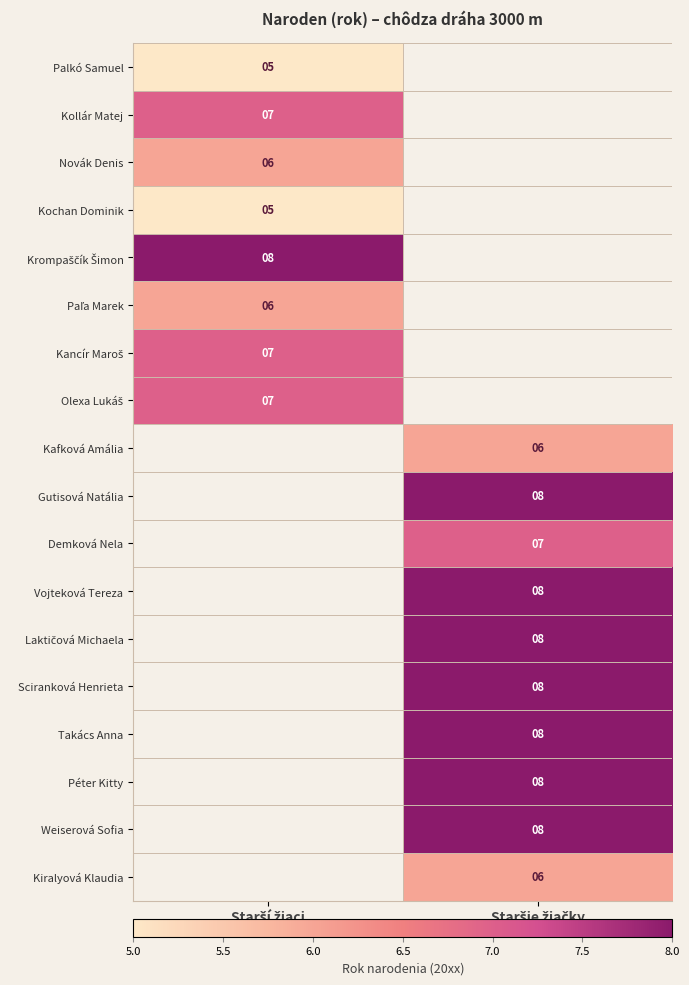

Is the value of Laktičová Michaela at Starší žiaci greater than the value of Kiralyová Klaudia at Starší žiaci?

No